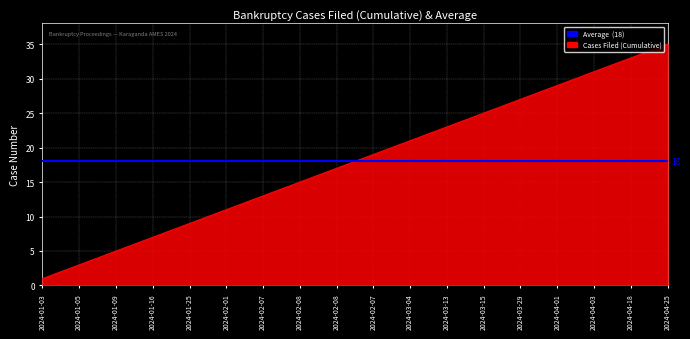

How many data points are less than 18?

17